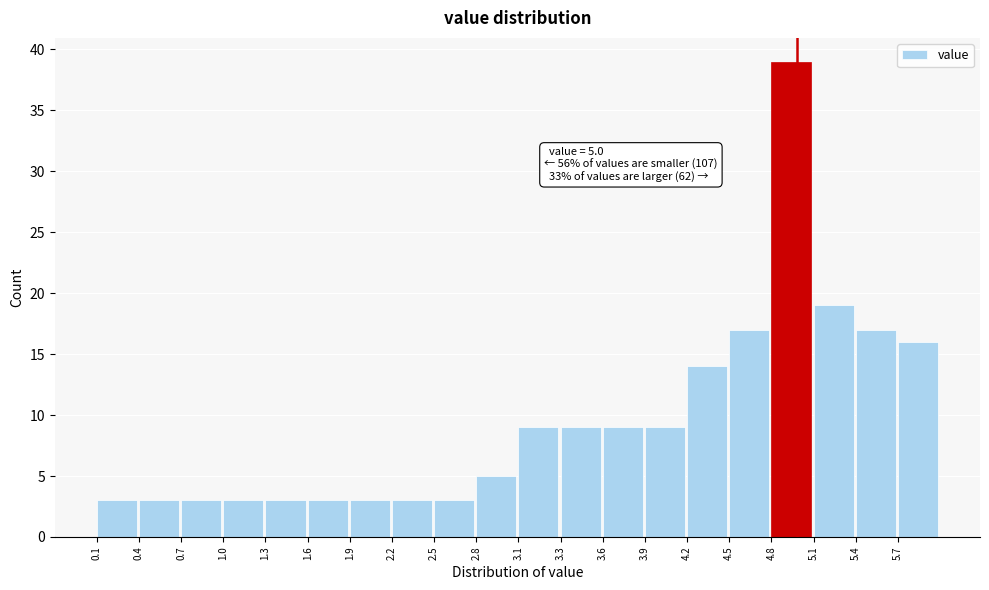

Over which range of the x-axis is the bar tallest?

4.820 to 5.115